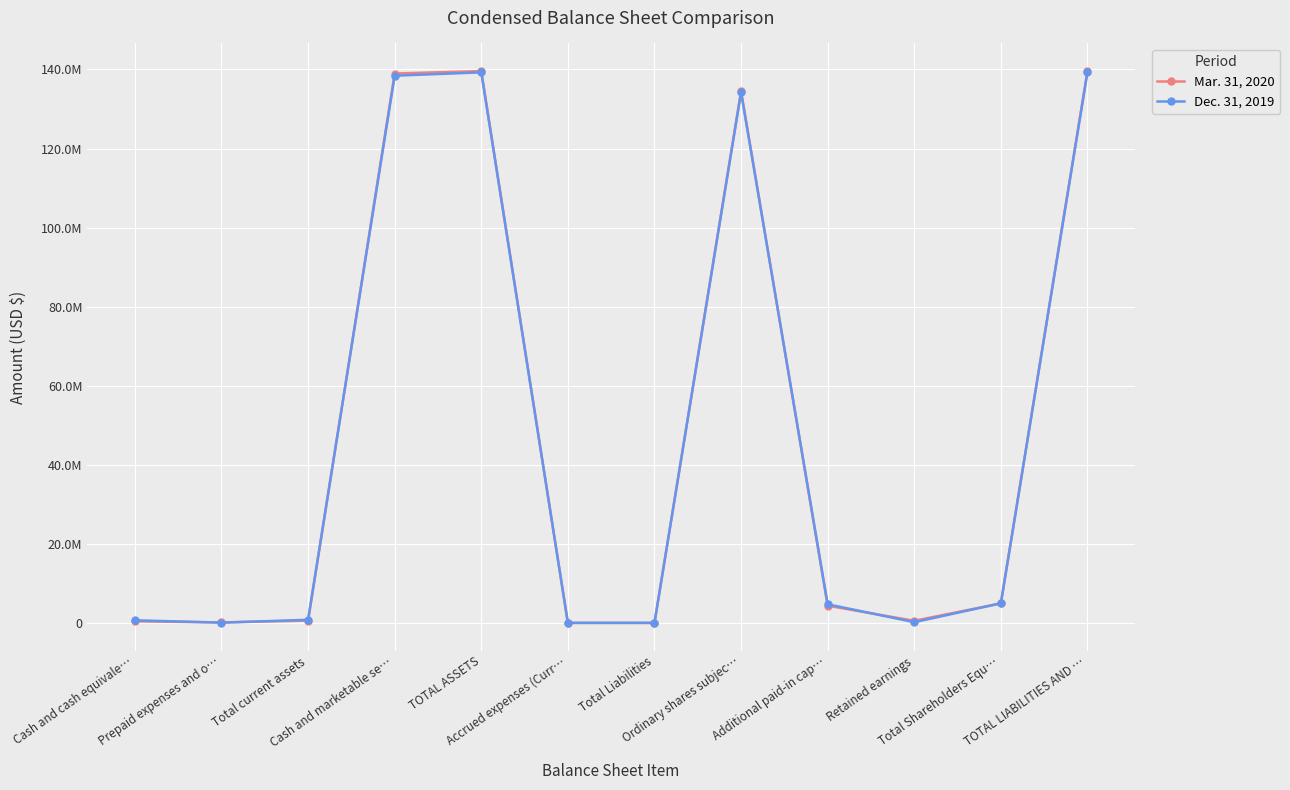

Is this an area chart (filled region under the line)?

No